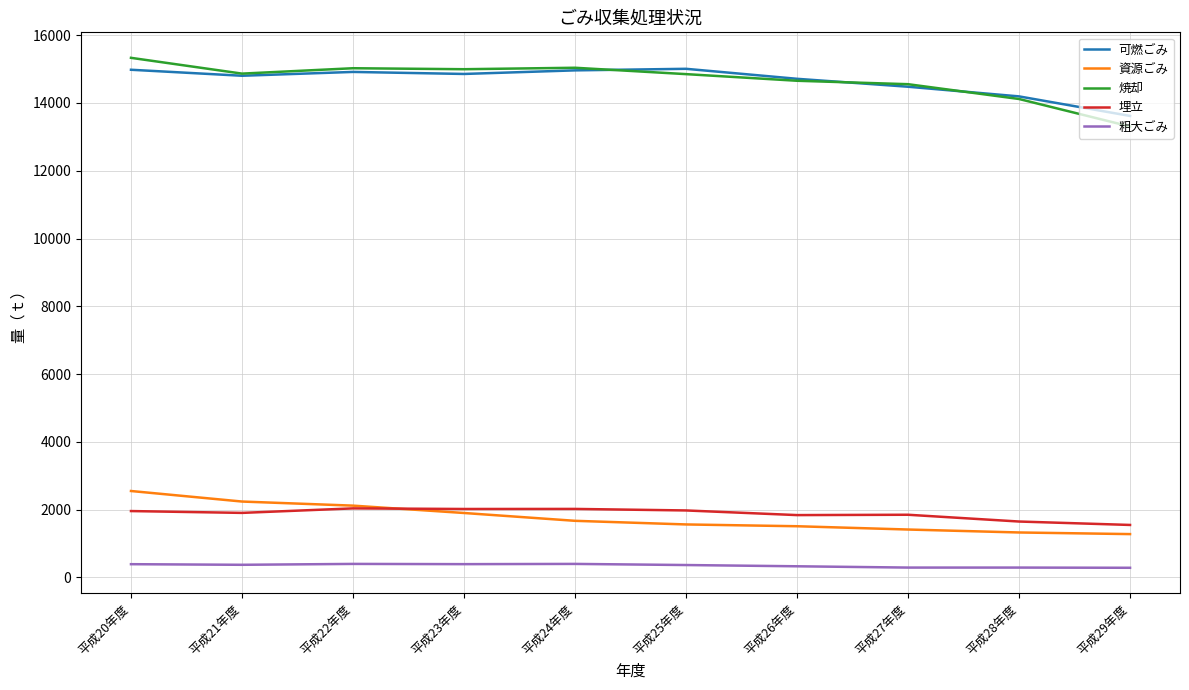

What is the difference between the second highest and minimum values in the 粗大ごみ series?

114